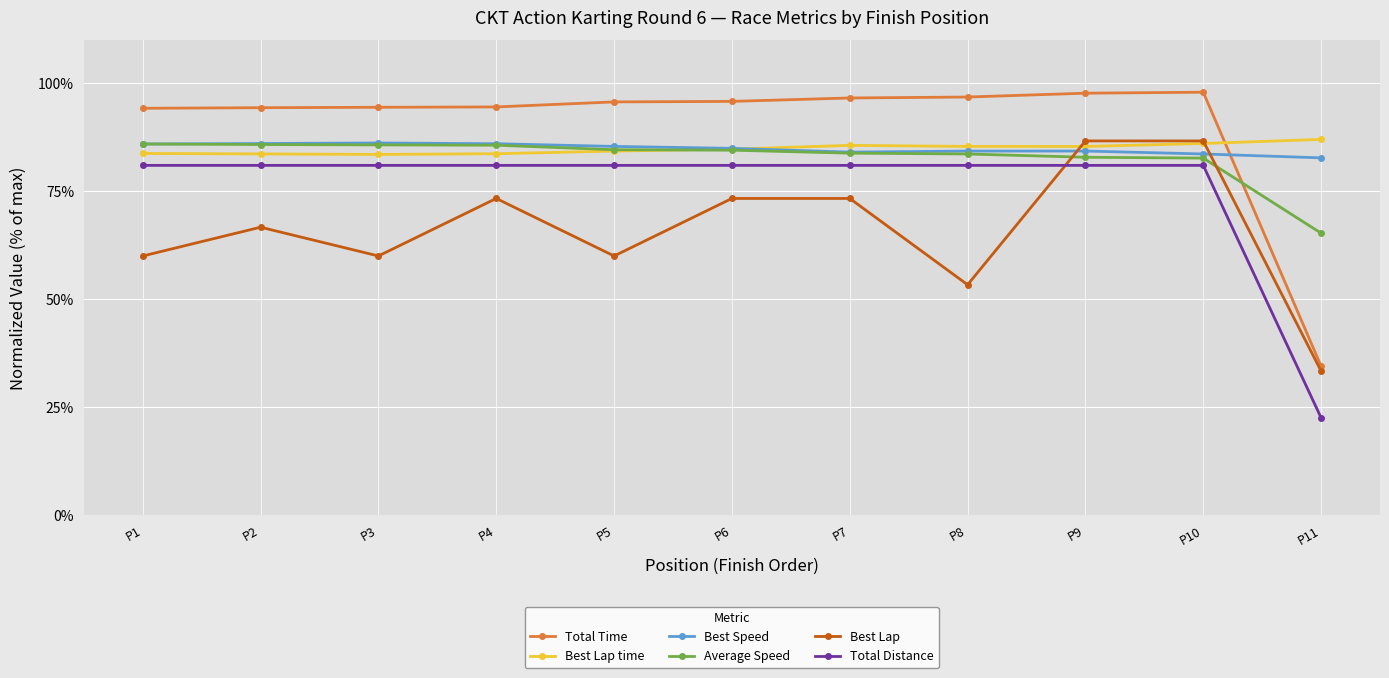

How many values in the Best Lap series are below 66?

5